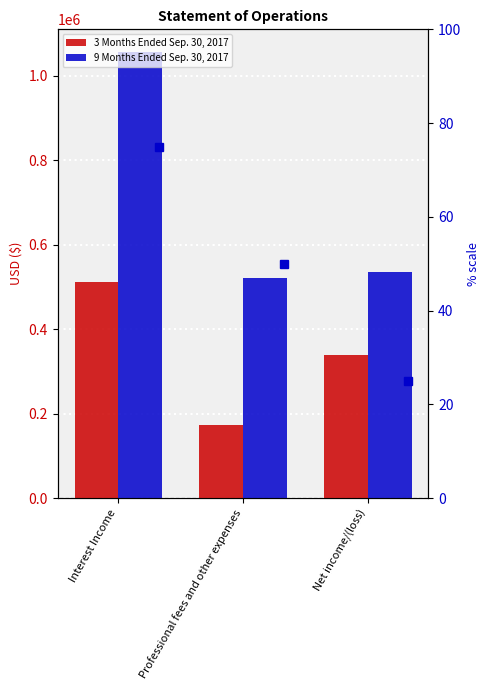

At how many categories does at least one series exceed 745250?

1